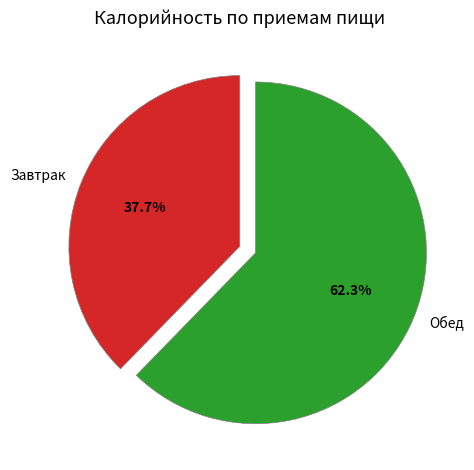

Combined, what portion of the pie is Завтрак and Обед?

100.0%